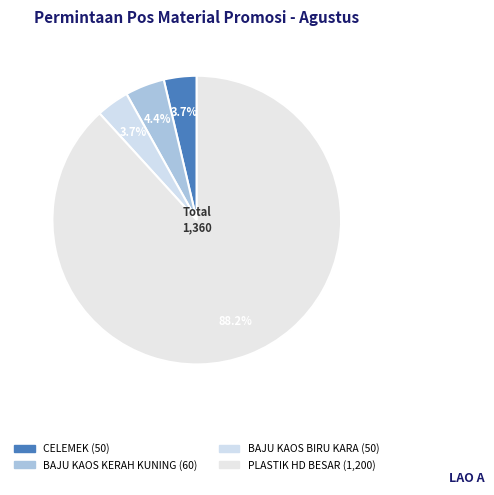

Count the number of slices in the pie.

4